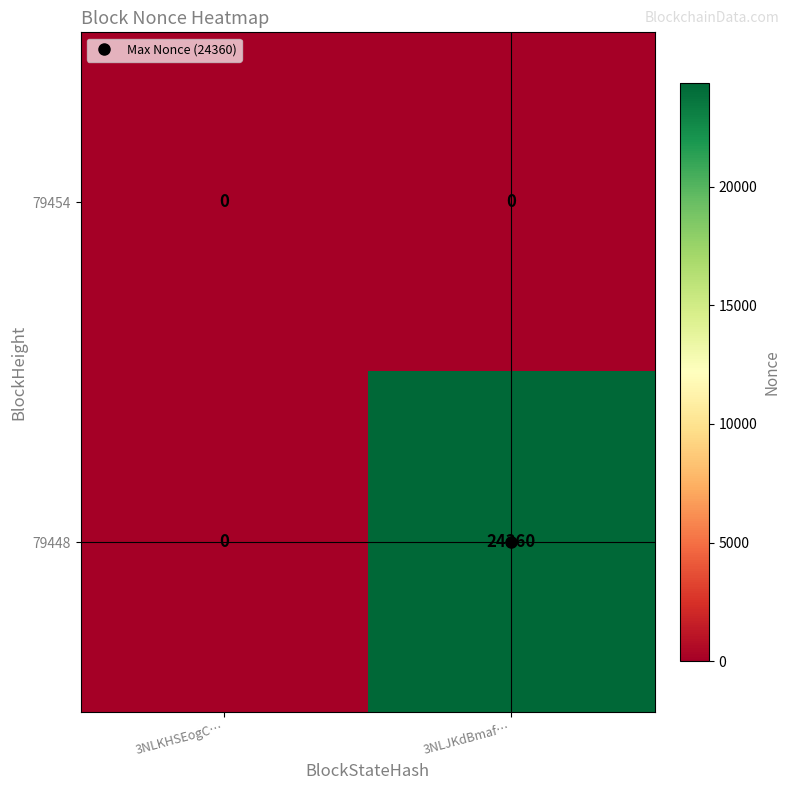

What is the spread (max minus min) of values at 3NLJKdBmaf…?

24360